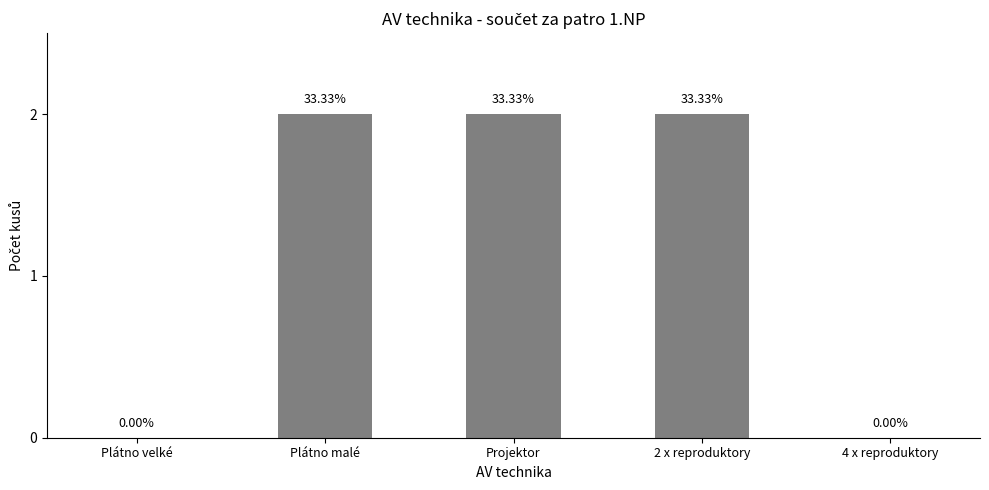

Reading right to left, transcribe all the data shown in this chart.

0	2	2	2	0